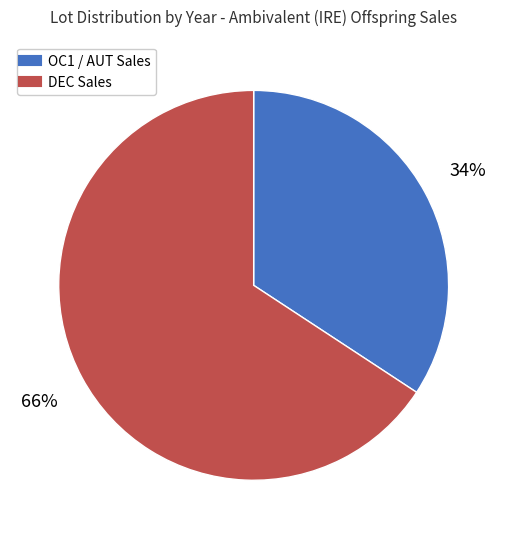

To the nearest percent, what is the average slice percentage?

50%